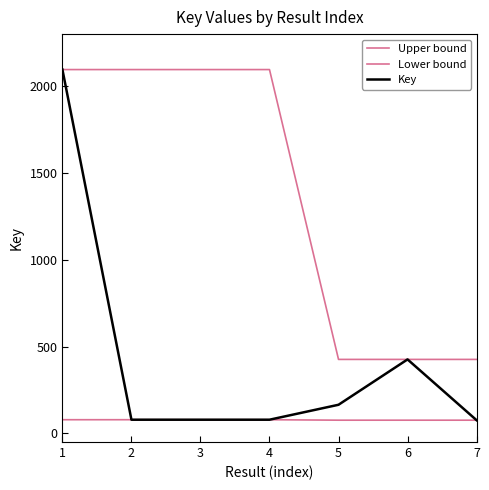

At how many categories does at least one series exceed 1153051725?

4